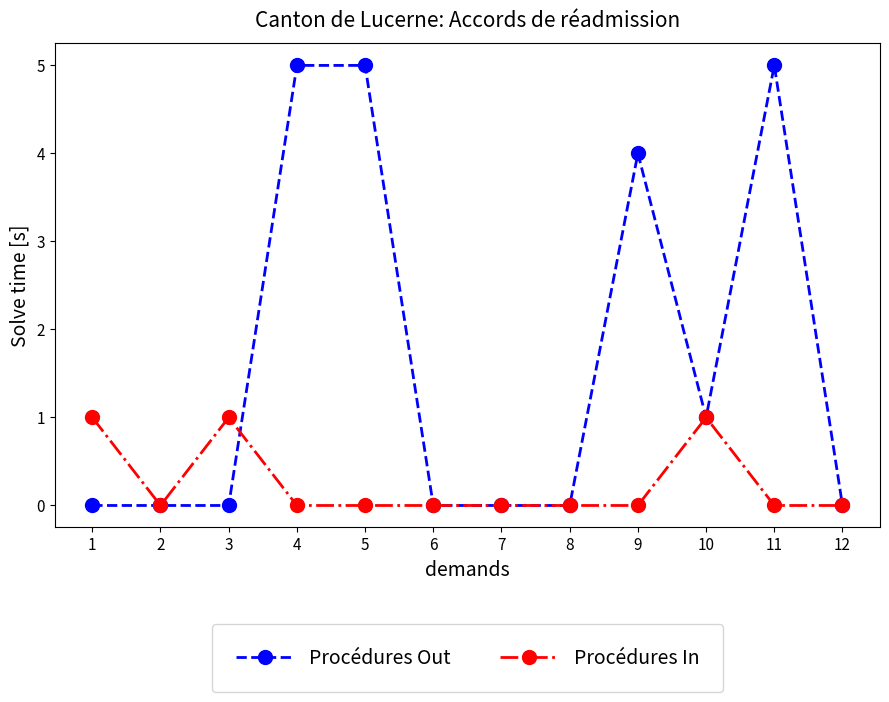

Rank the series at 9 from lowest to highest value.

Procédures In, Procédures Out